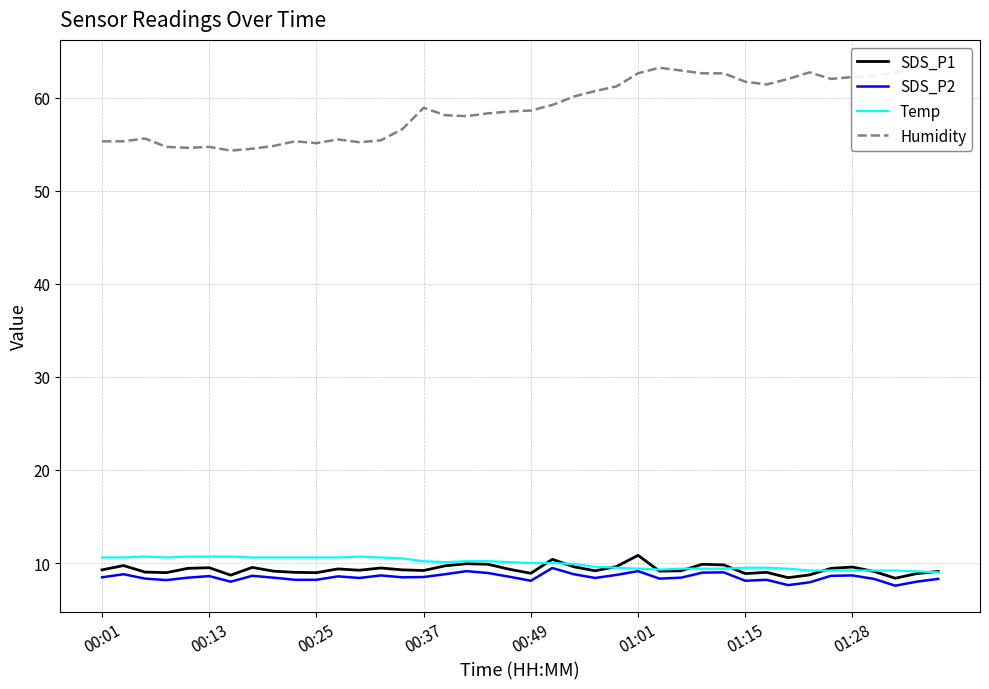

What is the minimum value for SDS_P2?

7.6